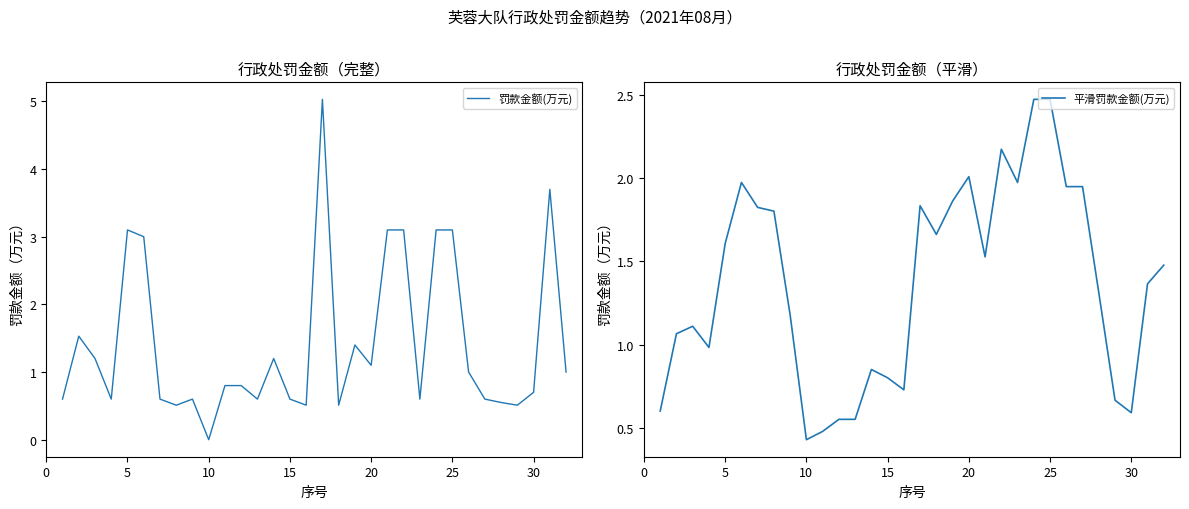

Which category has the lowest value in the 罚款金额(万元) series?

10